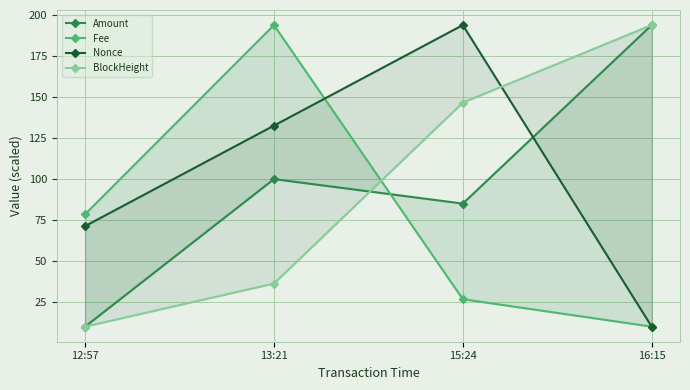

What is the smallest value displayed?

10.0